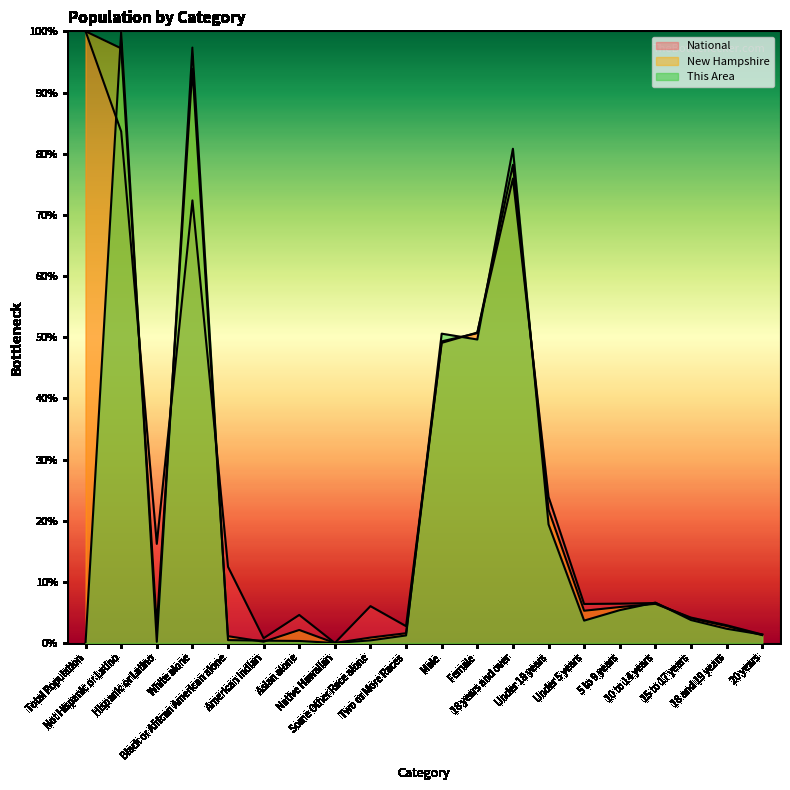

How many lines are shown in the chart?

3